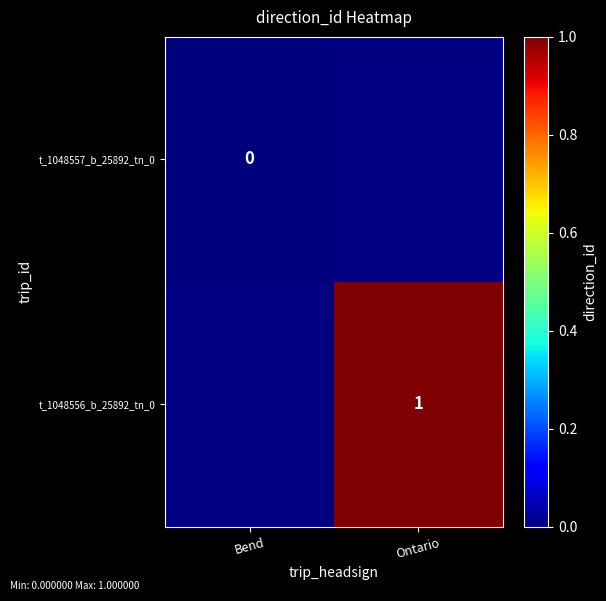

The t_1048556_b_25892_tn_0 series shows 2 at Ontario. True or false?

False